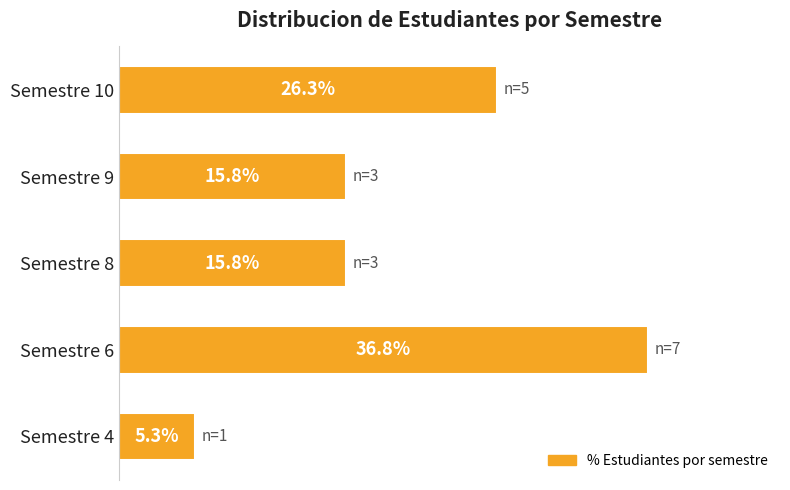

Between Semestre 8 and Semestre 4, which is larger?

Semestre 8